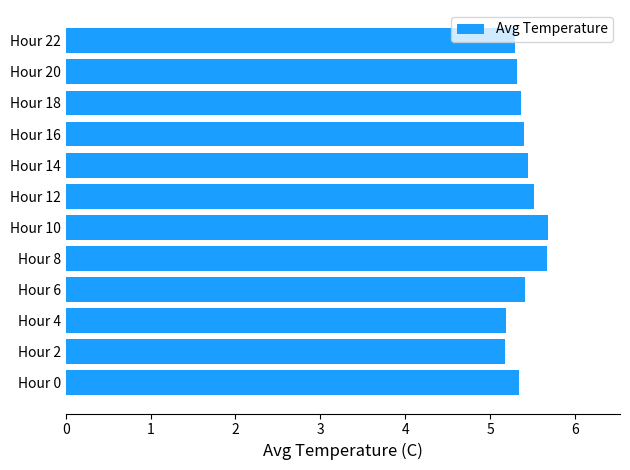

What is the difference between the second highest and minimum values?

0.5